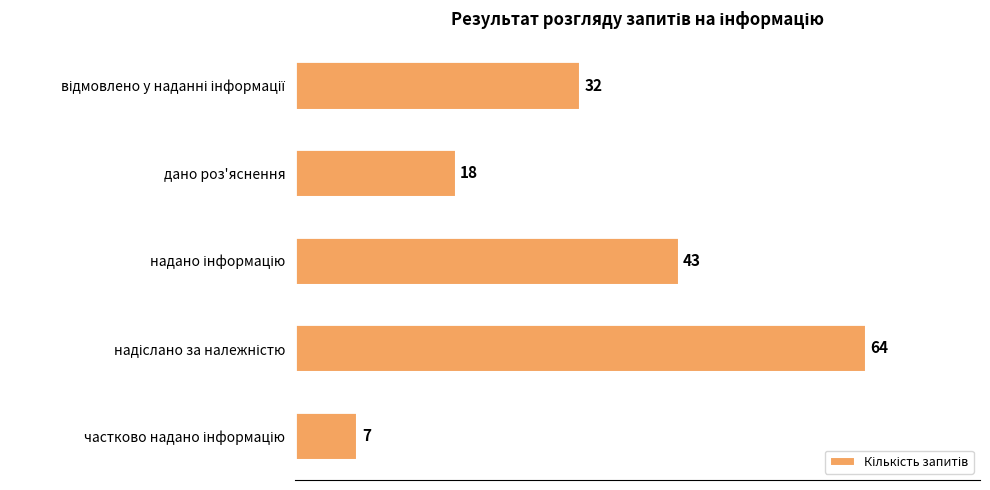

What is the average value?

33